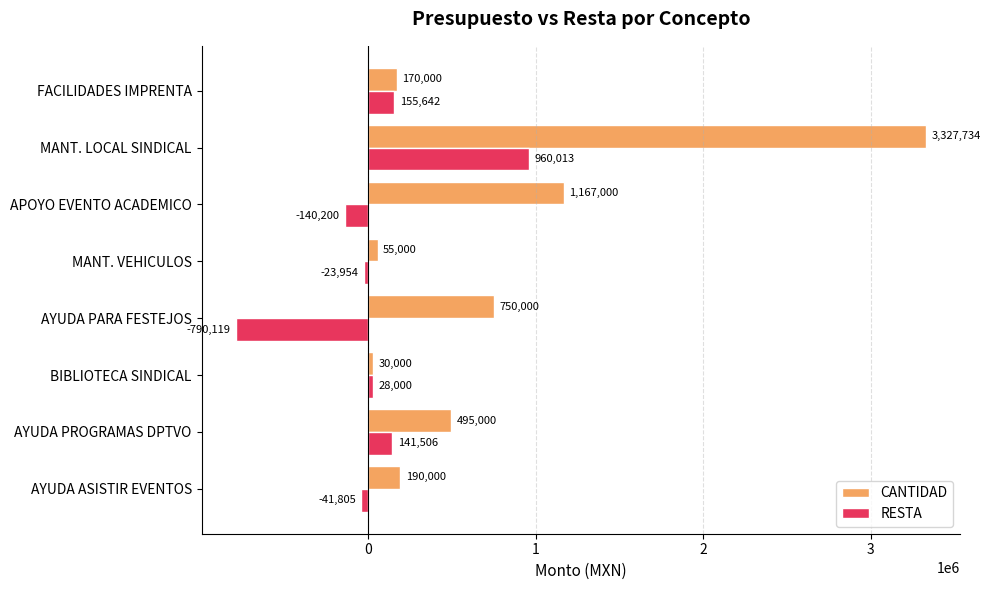

The RESTA series shows -41805.0 at AYUDA ASISTIR EVENTOS. True or false?

True